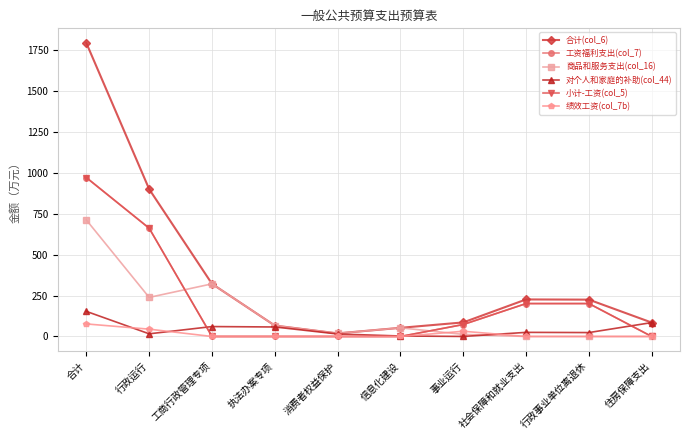

Does the chart have visible grid lines?

Yes